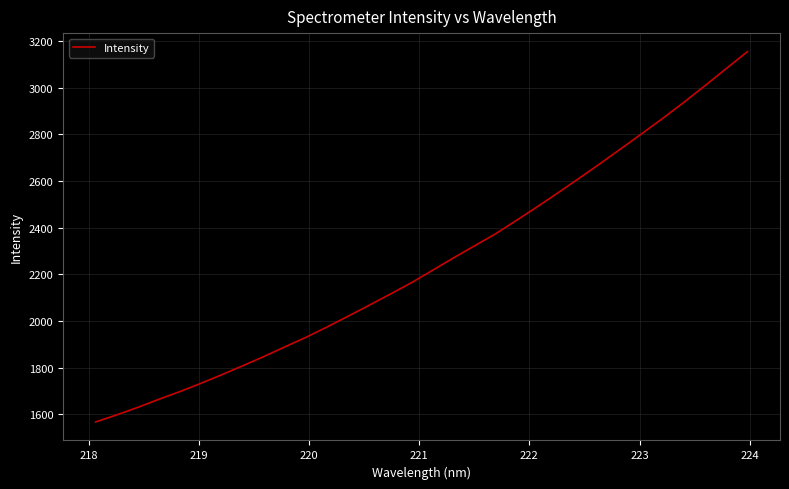

What is the greatest value displayed?

3155.0